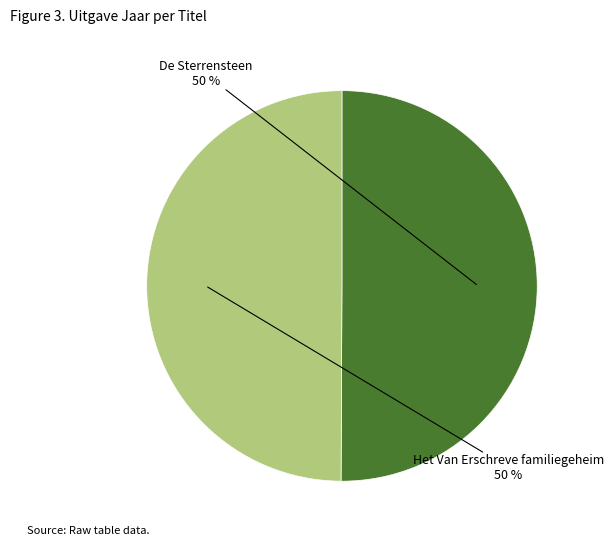

To the nearest percent, what portion does De Sterrensteen represent?

50%